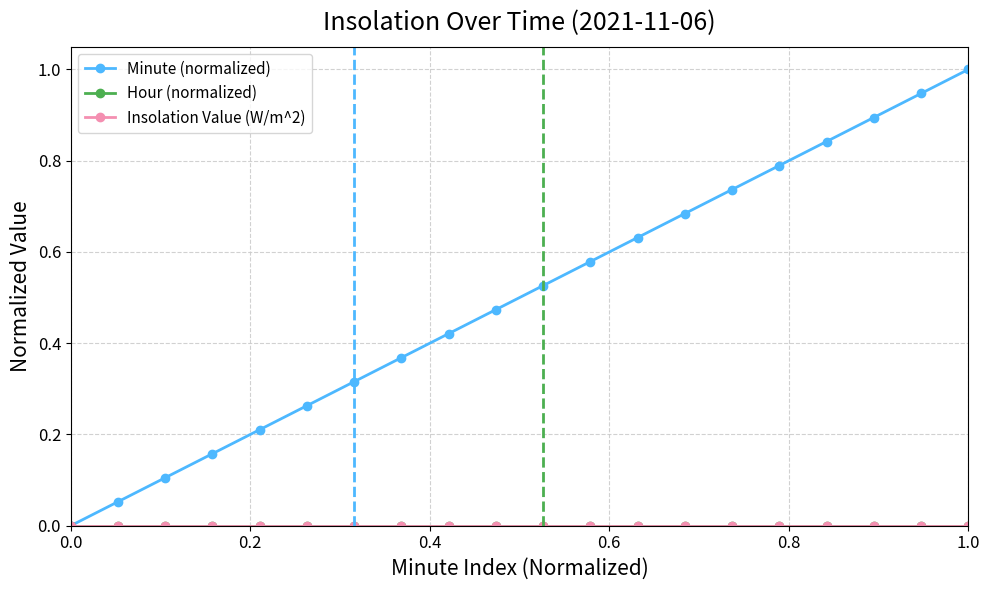

True or false: Hour (normalized) and Minute (normalized) intersect in this chart.

False